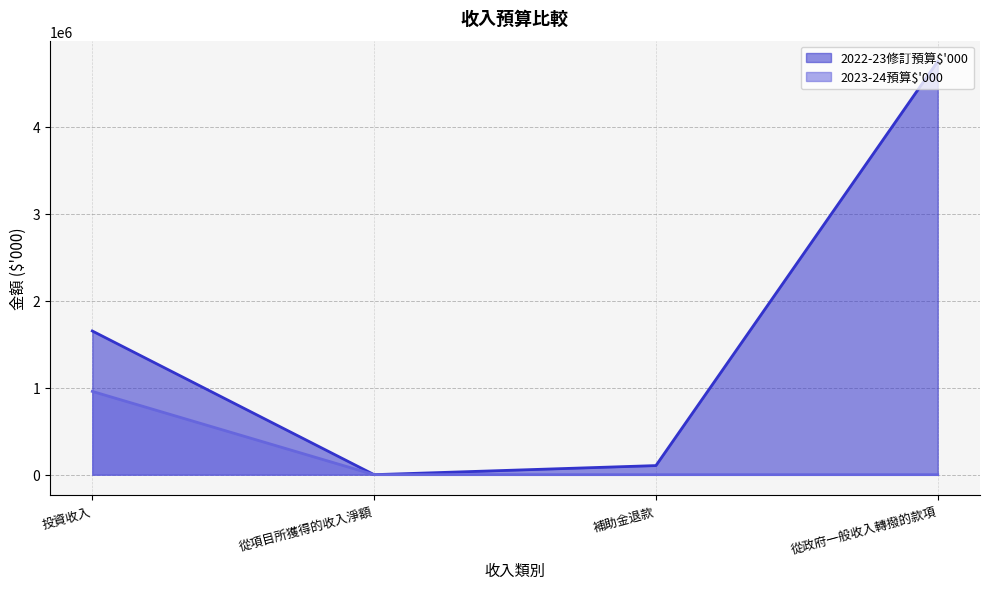

What is the label of the 2nd point from the right?

補助金退款